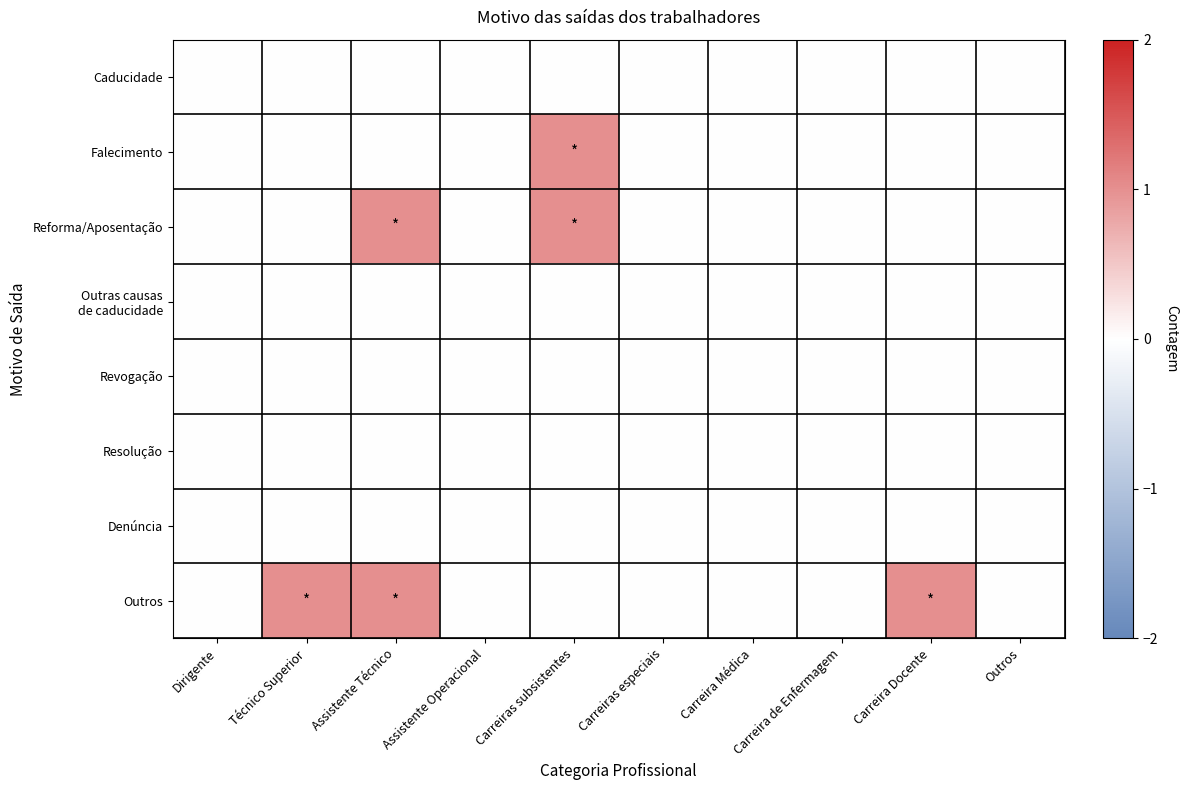

Count the number of categories in the chart.

10